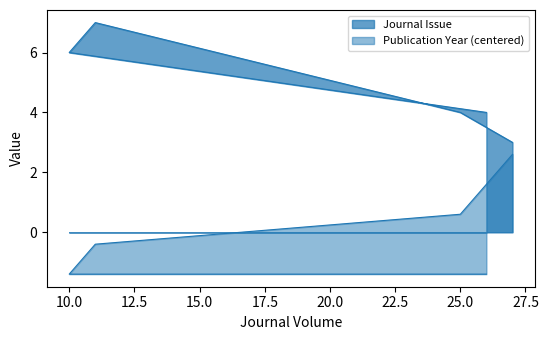

True or false: Publication Year and Journal Issue cross at least once.

False